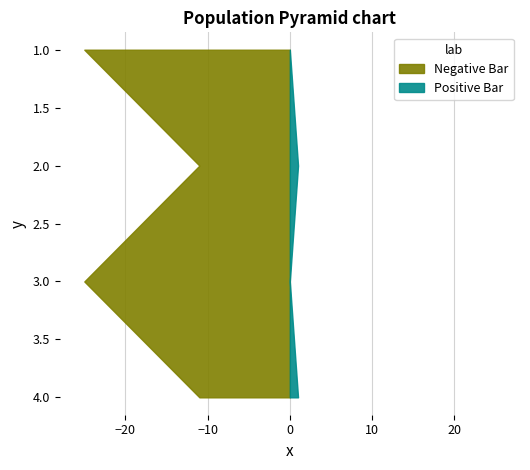

Reading right to left, what are all the values shown in this chart?

Score 1: 4=11	3=25	2=11	1=25
Score 2: 4=1	3=0	2=1	1=0